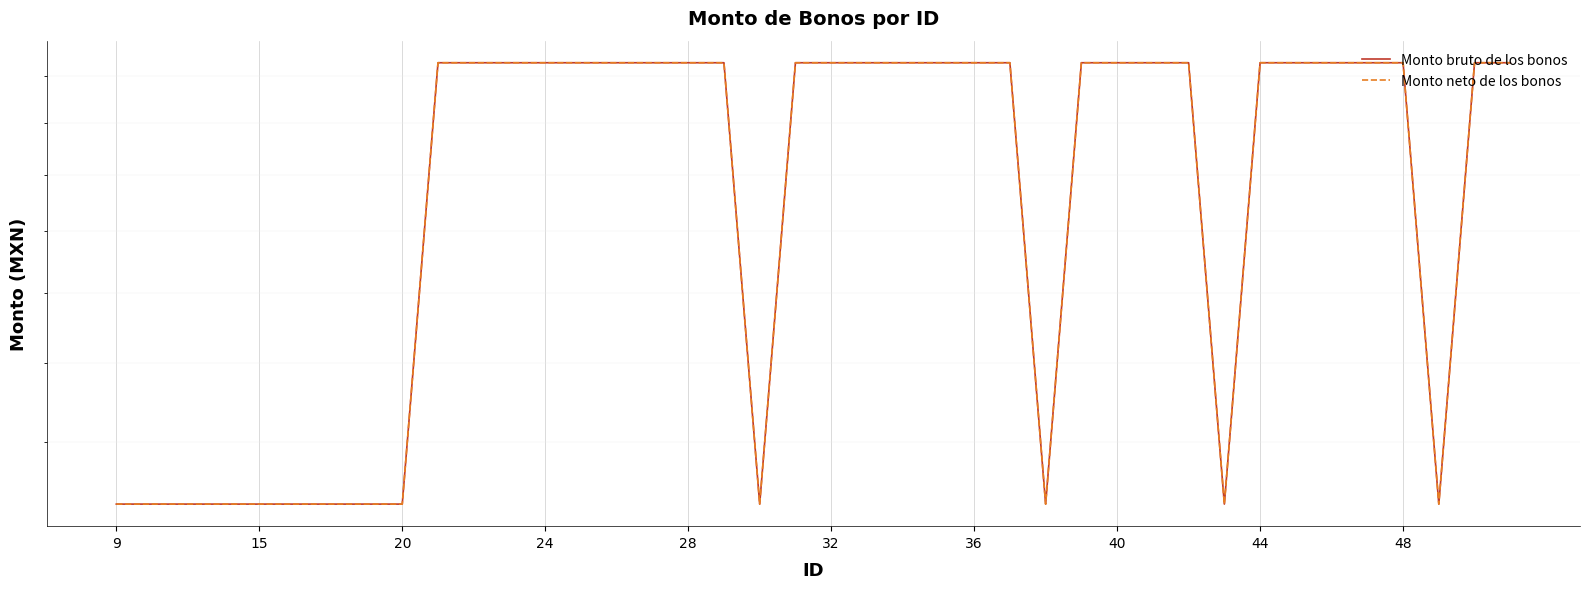

What is the maximum value shown in the chart?

2660